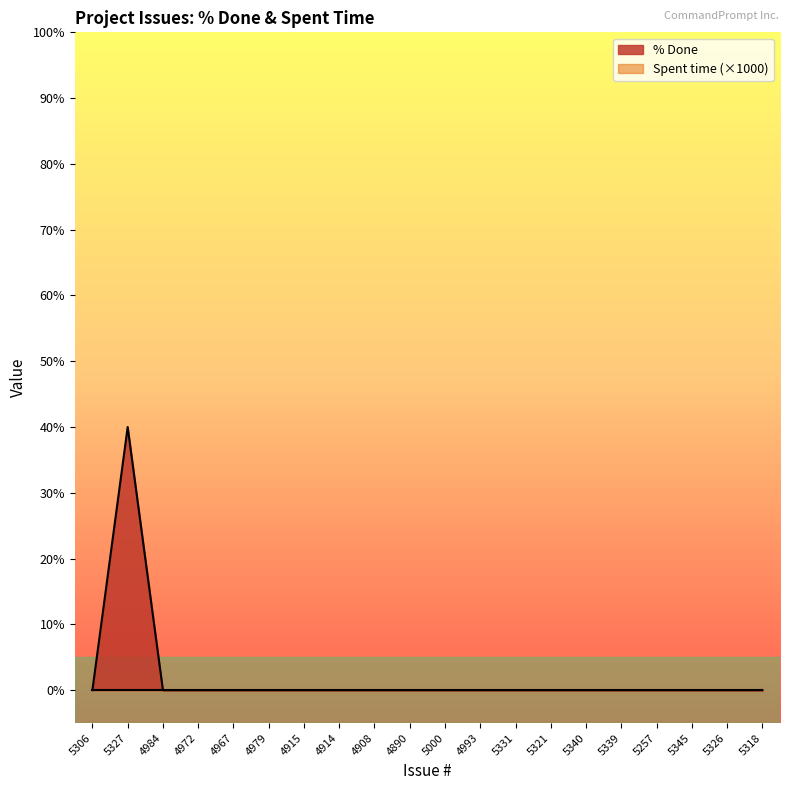

Does the chart display data point markers on the line(s)?

No